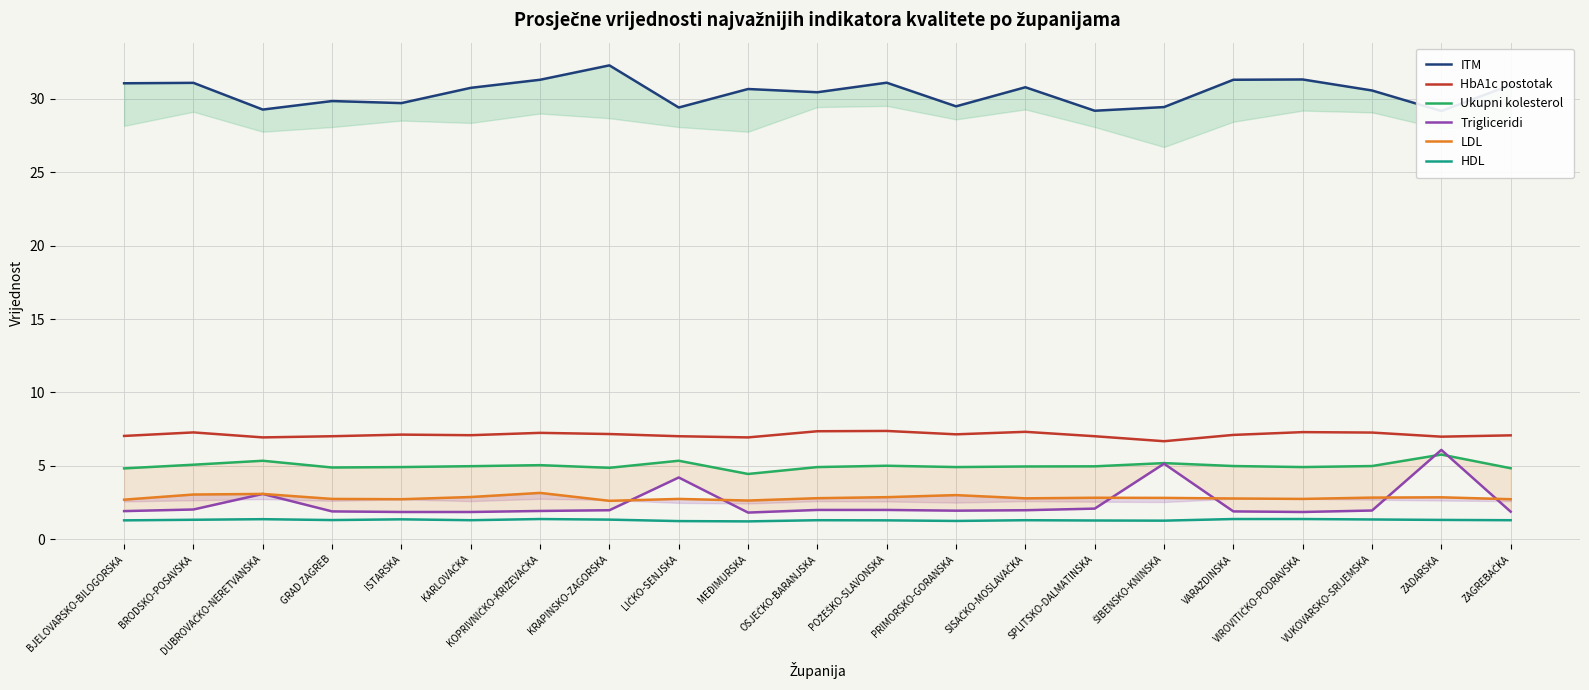

True or false: Trigliceridi and ITM cross at least once.

False